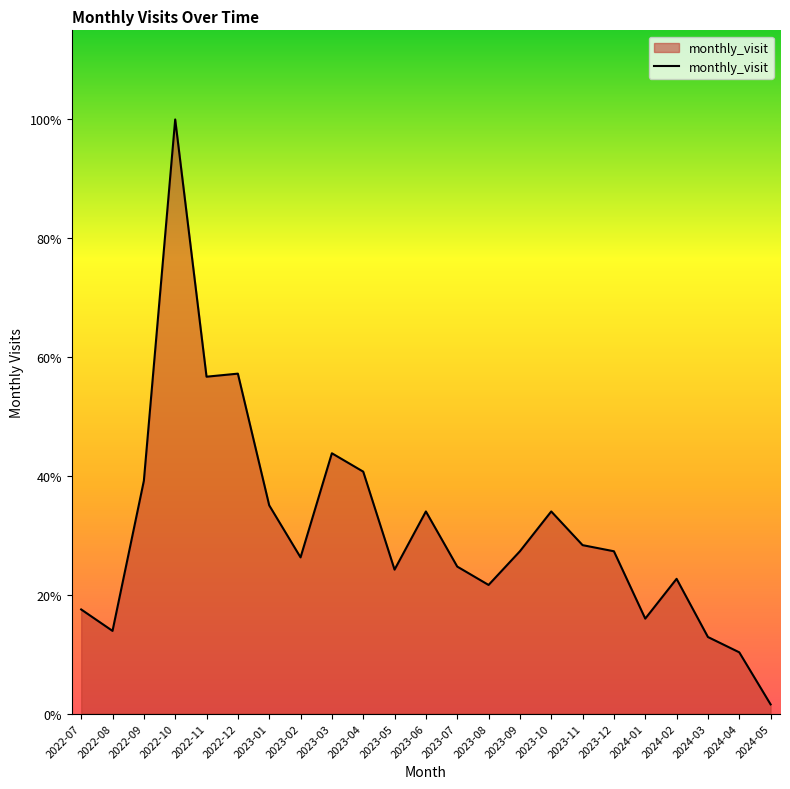

Does the chart have visible grid lines?

No